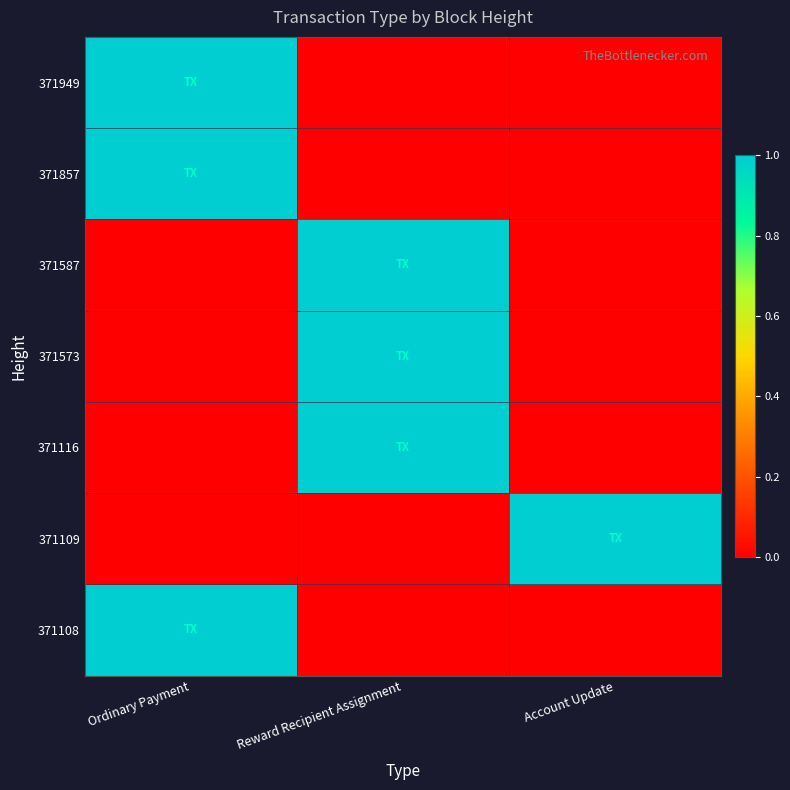

At which category does the chart reach its minimum across all series?

Reward Recipient Assignment